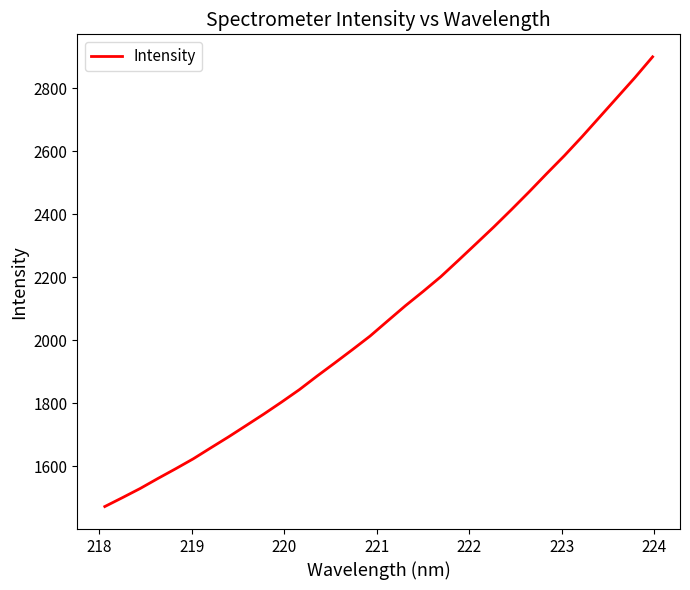

What is the maximum value shown in the chart?

2899.0